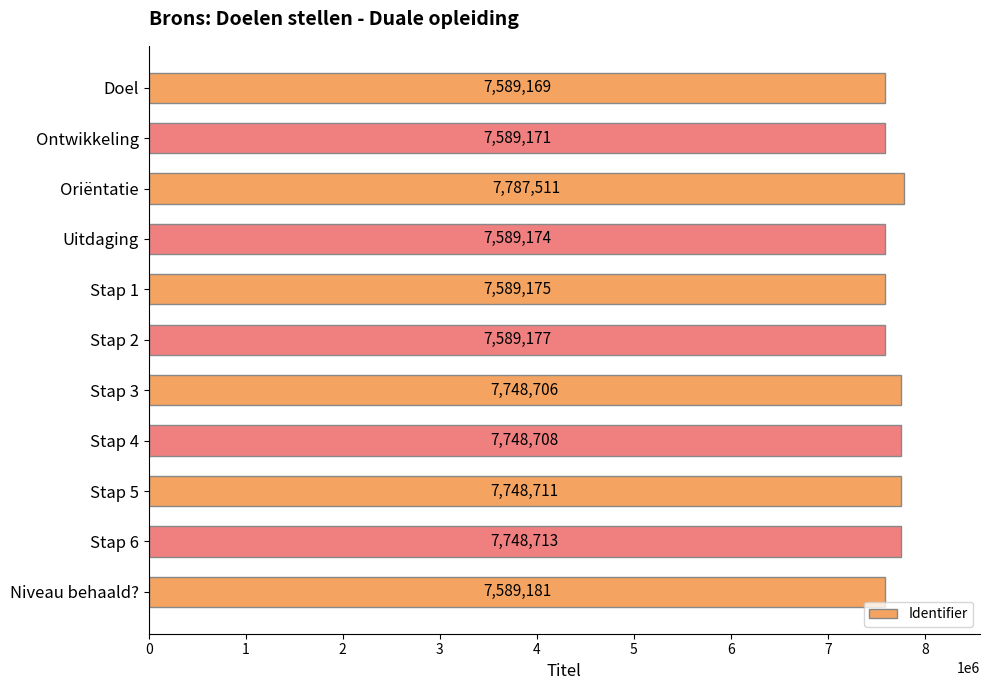

Are the bars horizontal?

Yes